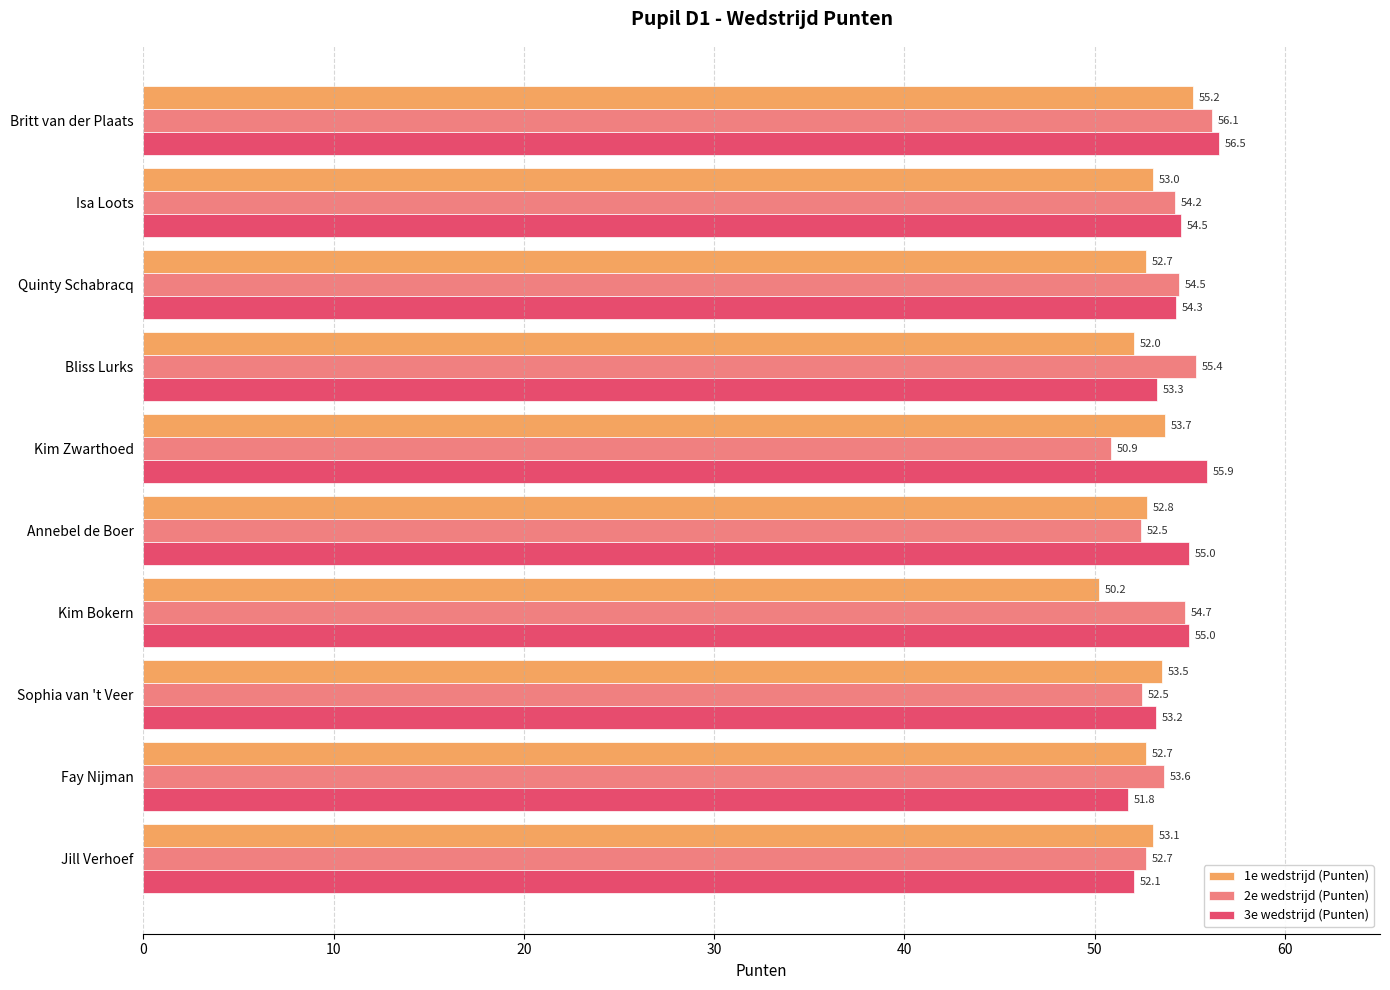

At which label is 1e wedstrijd (Punten) closest to 52?

Bliss Lurks